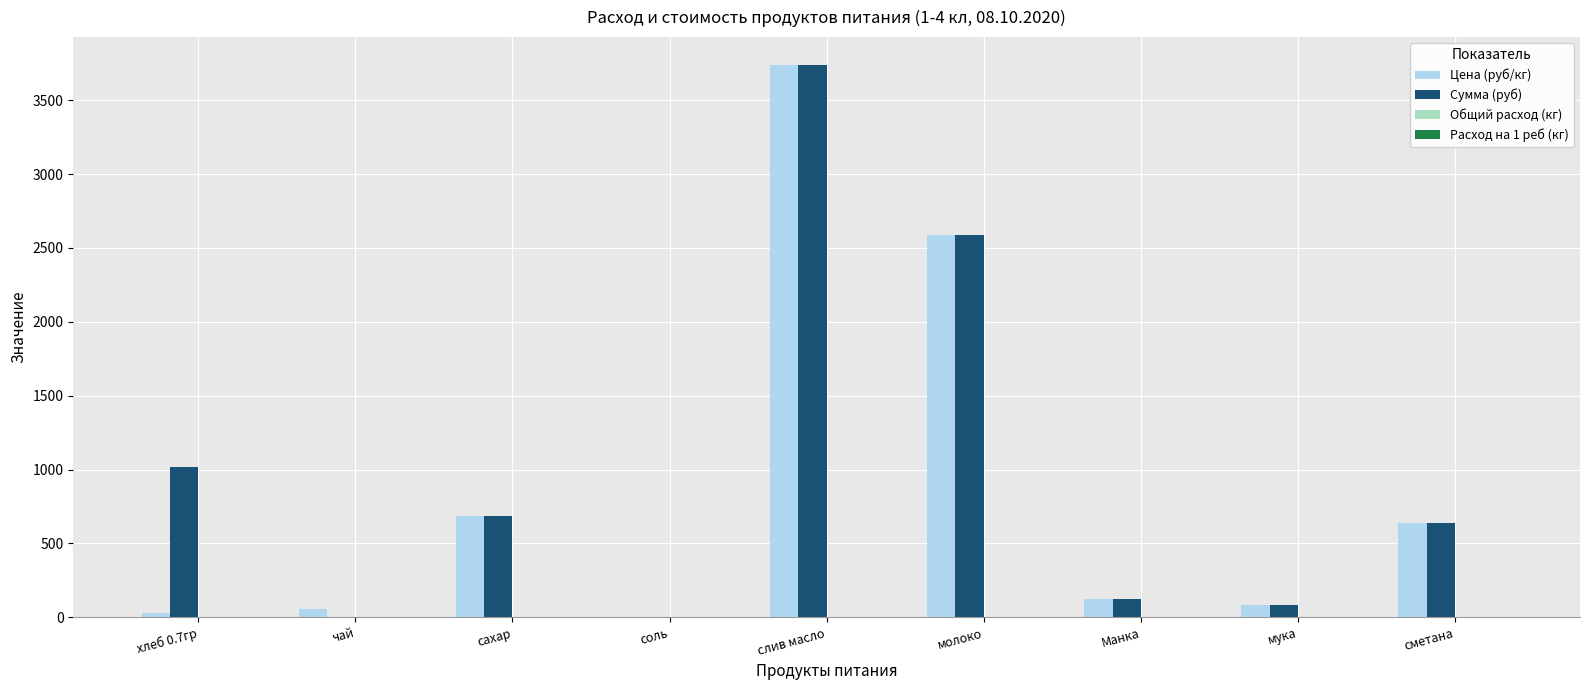

Where is Цена (руб/кг) nearest to the value 1871?

молоко